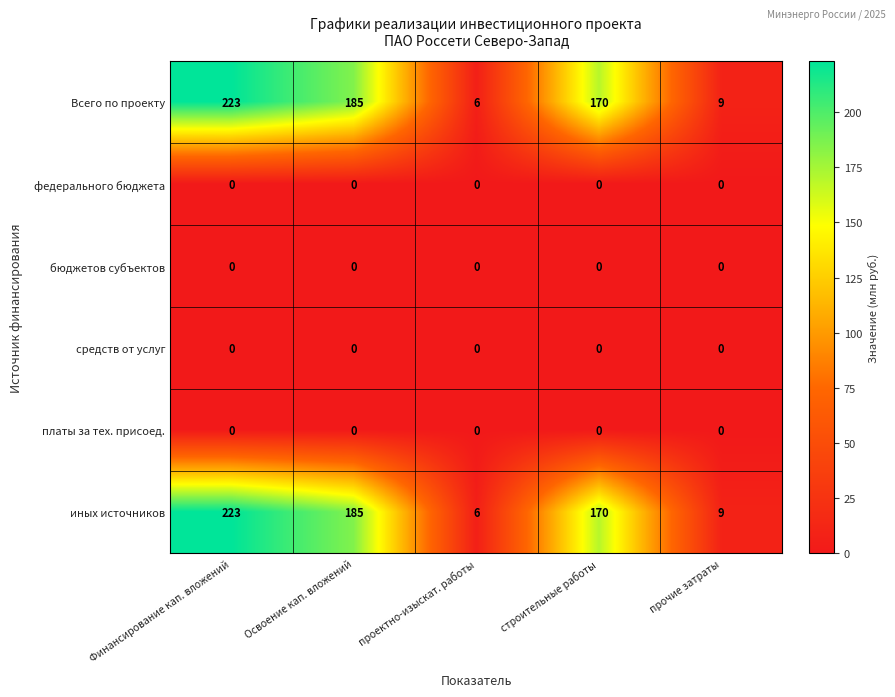

What is the spread (max minus min) of values at проектно-изыскат. работы?

6